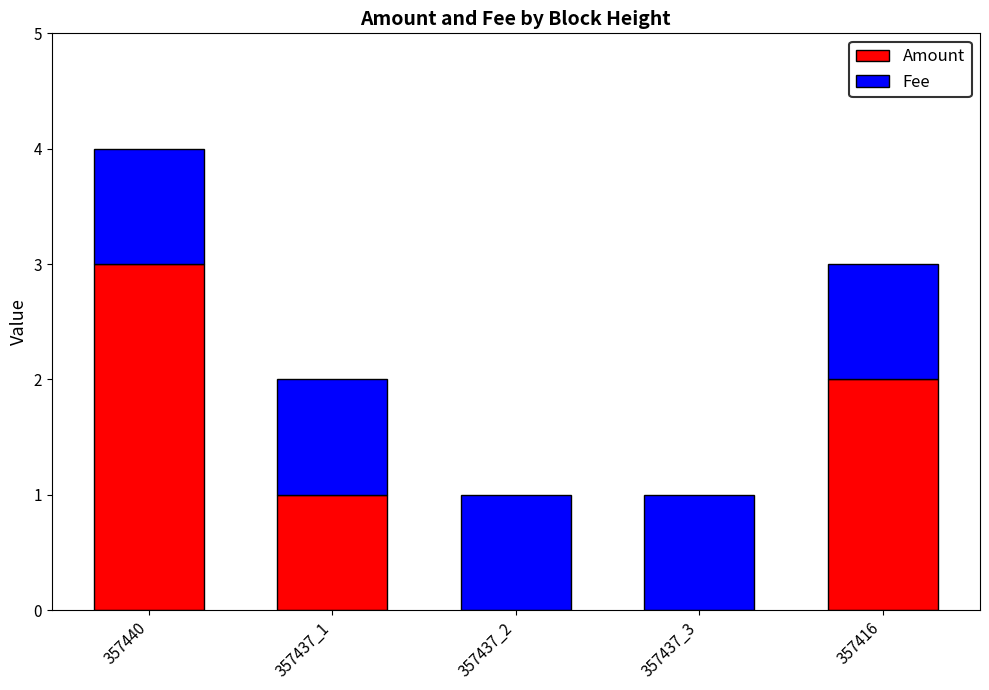

Are the bars horizontal?

No